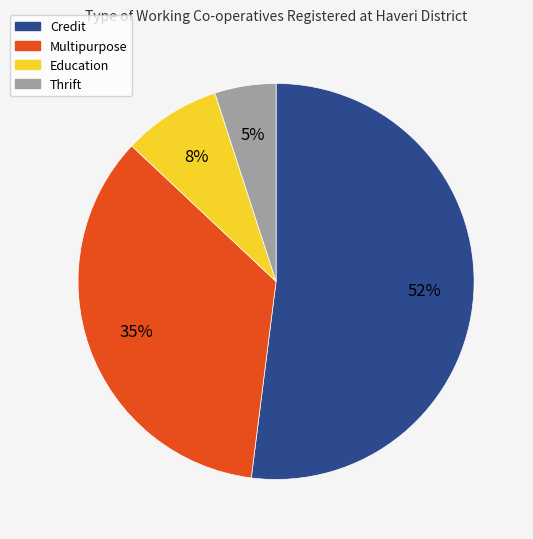

Is it true that Education is 8% of the pie?

True